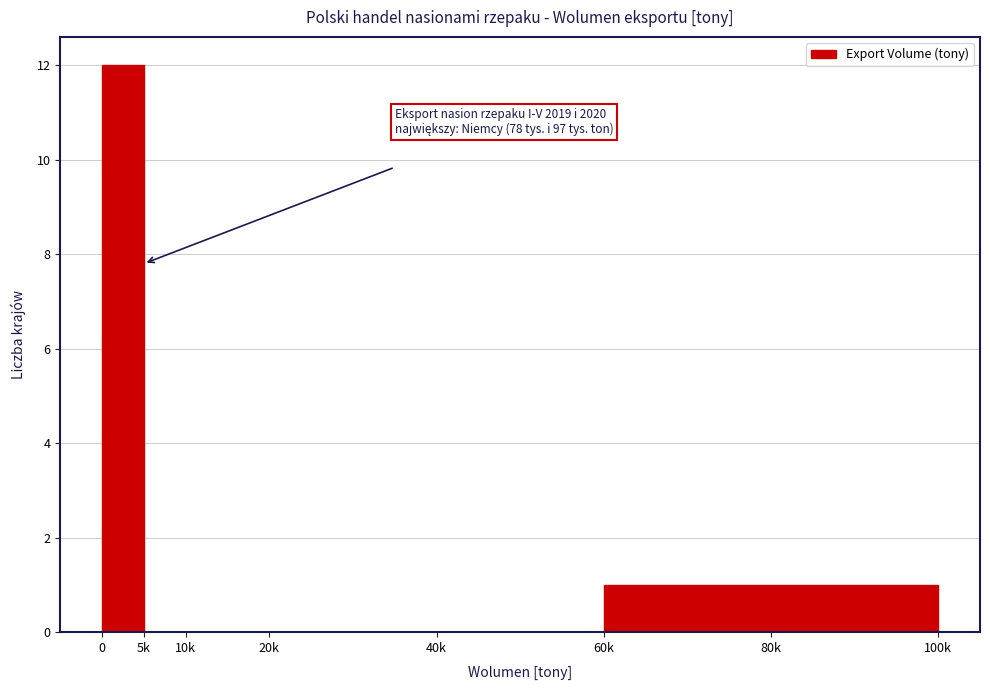

Reading left to right, extract all data points from this chart.

0=12	5k=0	10k=0	20k=0	40k=0	60k=1	80k=1